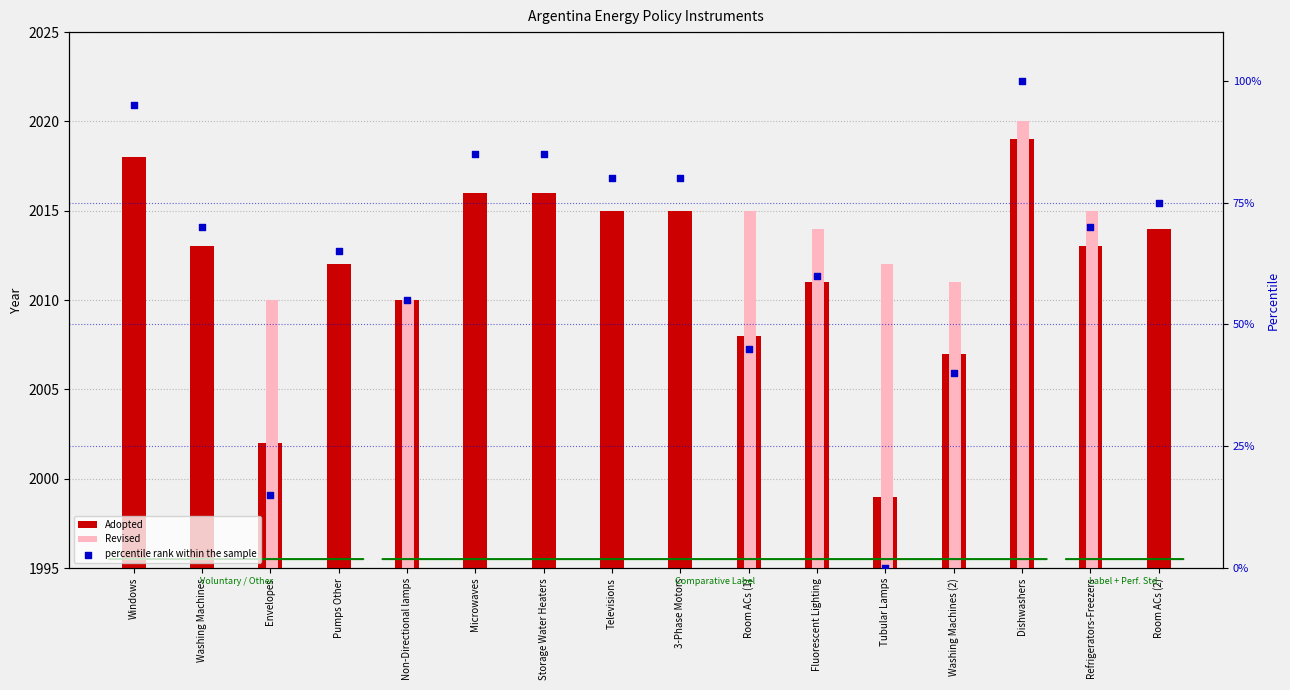

What are all the series names shown in the legend?

Adopted, Revised, percentile rank within the sample